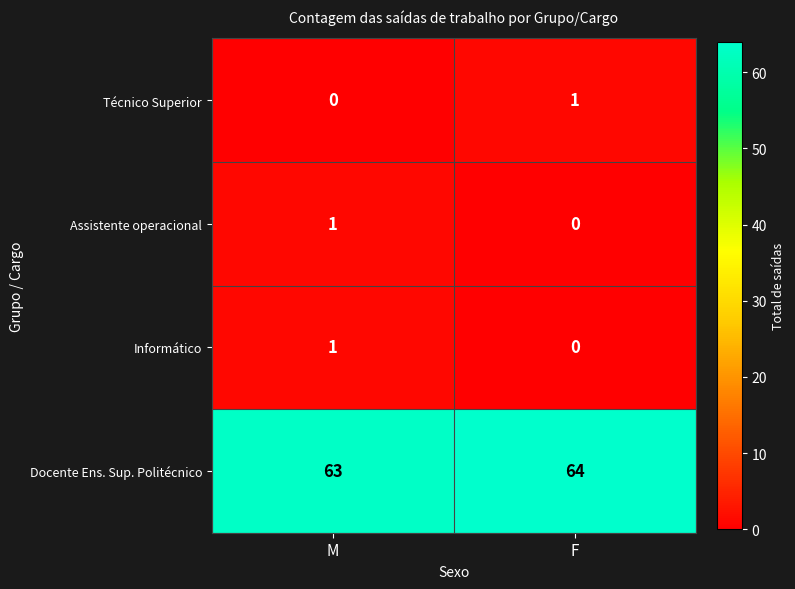

Where is Docente Ens. Sup. Politécnico nearest to the value 63?

M